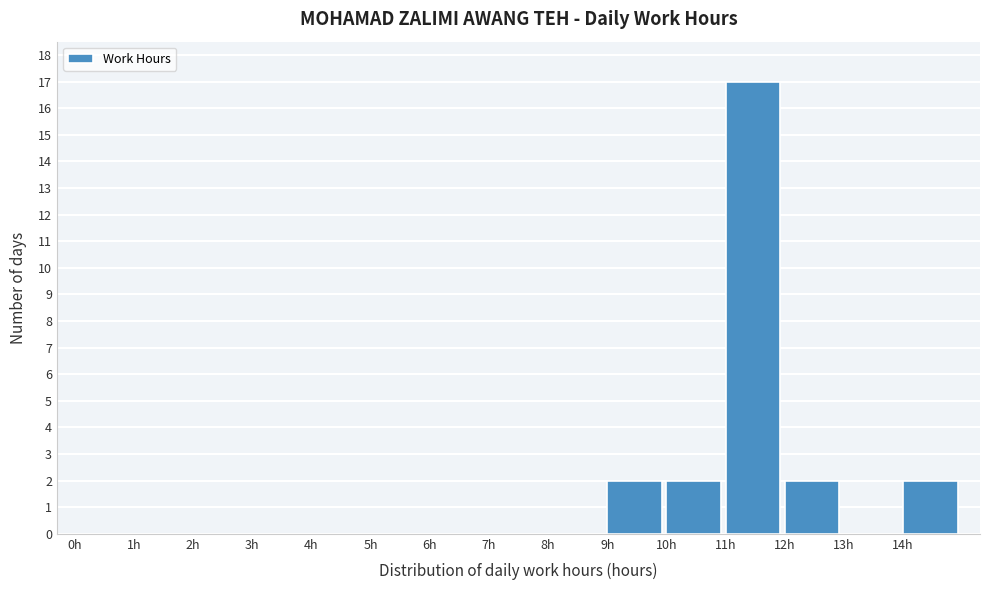

How tall is the bar that spans 12 to 13 on the x-axis? The values are not printed on the chart, so give them approximately, as read against the axis.

2